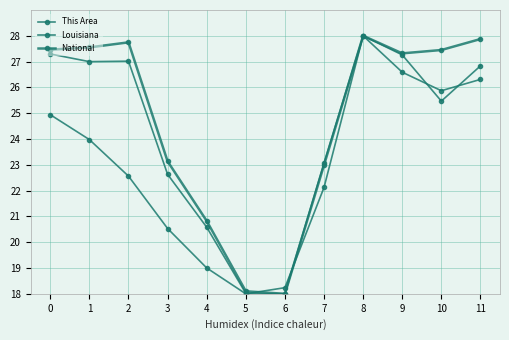

How many values in the Louisiana series are below 26?

6